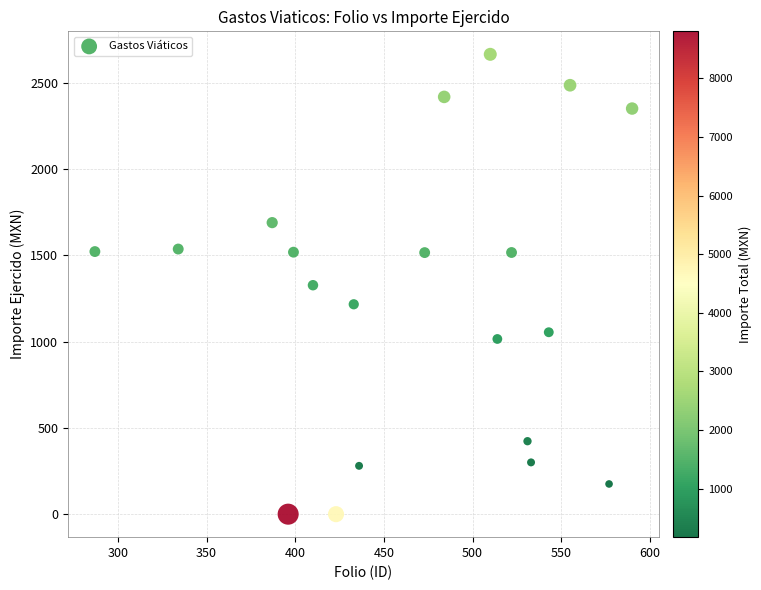

What is the range of Y values (max minus min)?

2664.1